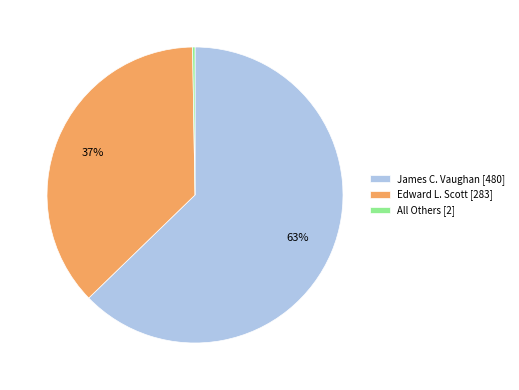

What percentage is the Edward L. Scott slice, to the nearest percent?

37%